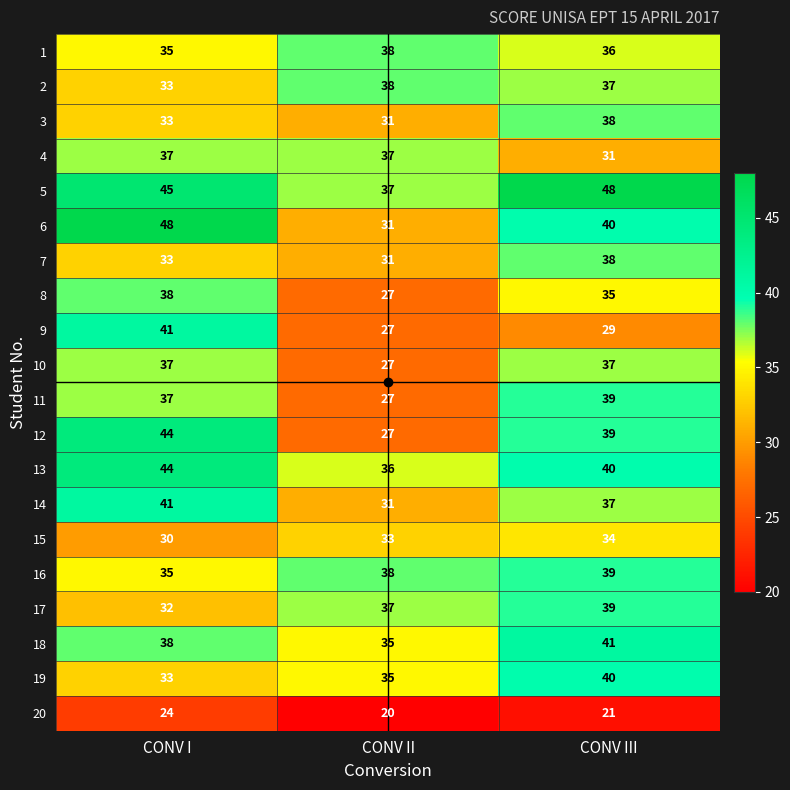

Count the number of categories in the chart.

3